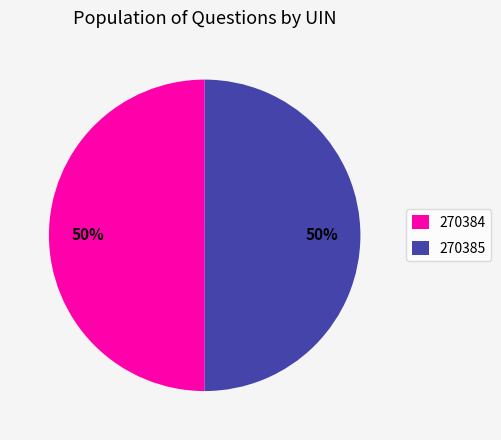

Approximately how many times larger is the value at 270384 compared to 270385?

1.0